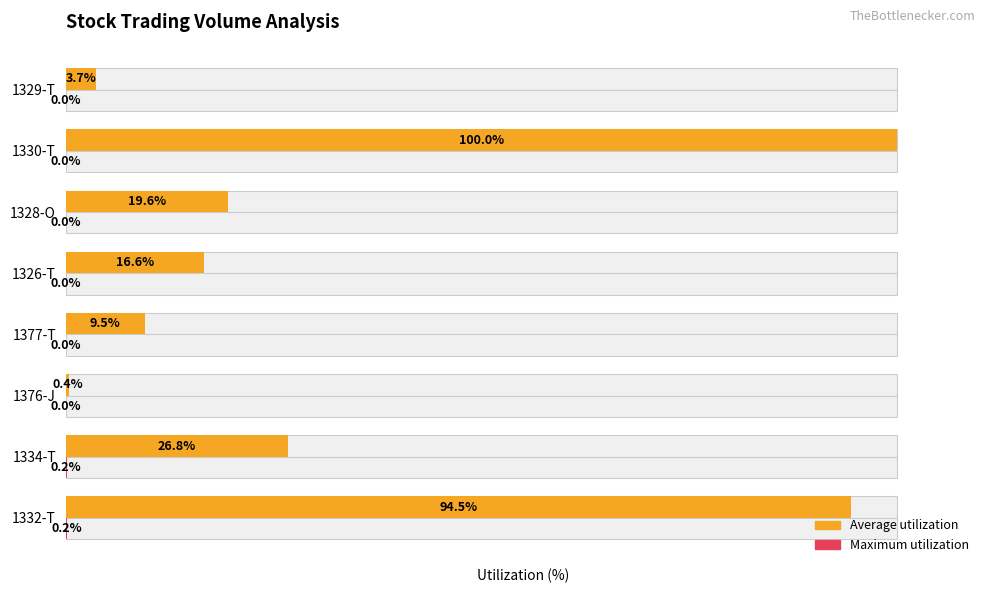

Are the bars horizontal?

Yes